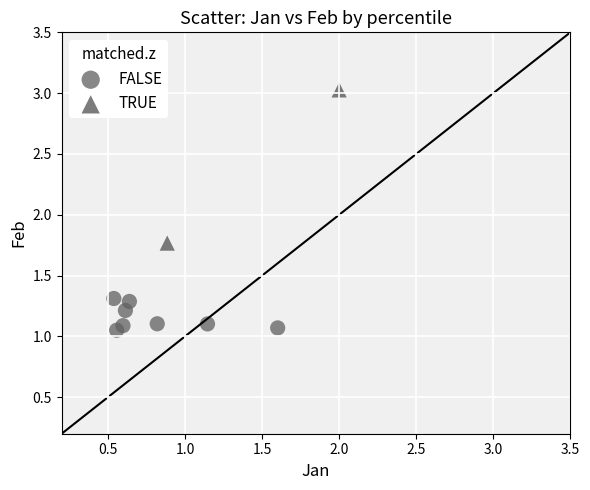

Which series has the widest spread of Y values?

TRUE